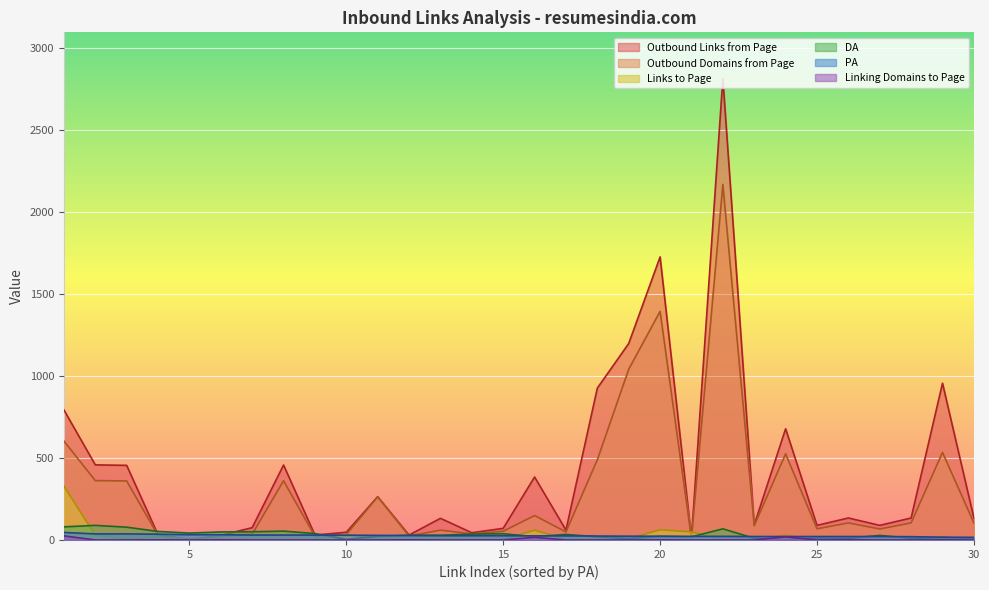

At which category is the sum across all series the highest?

22